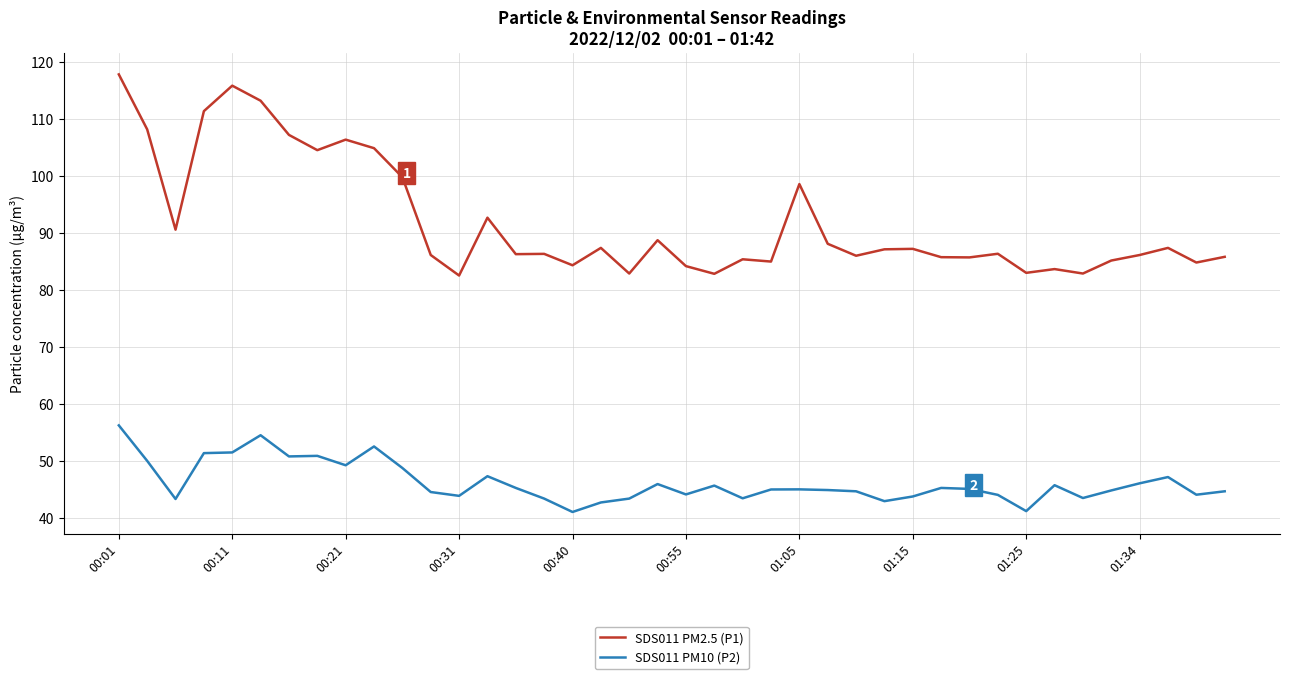

Rank the series by their maximum value, from lowest to highest.

SDS011 PM10 (P2), SDS011 PM2.5 (P1)